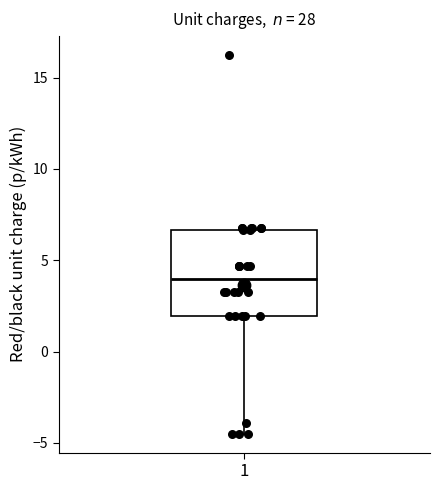

Where is the lower edge of the box at x = 1 on the y-axis? The values are not printed on the chart, so give them approximately, as read against the axis.

2.0